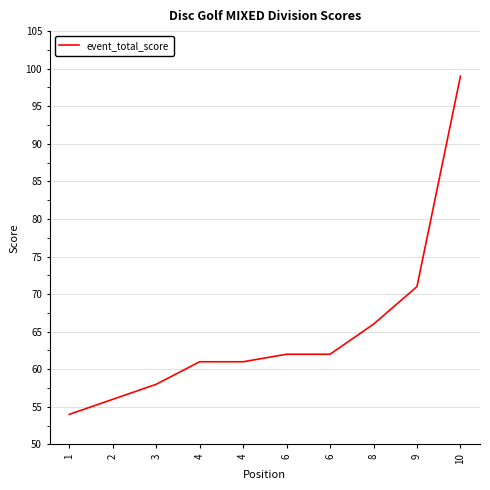

Does the chart display data point markers on the line(s)?

No